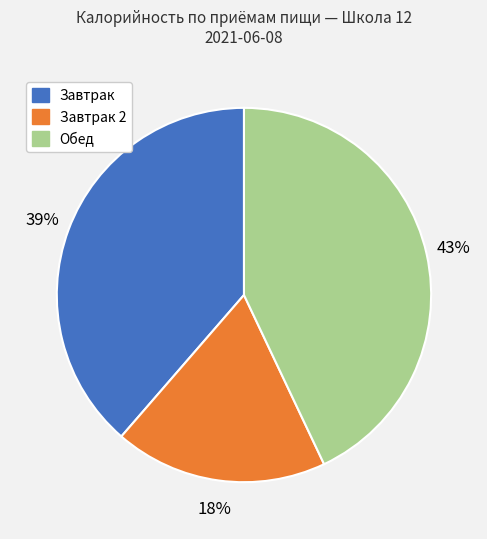

To the nearest percent, what is the difference between the largest and smallest slice percentages?

25%